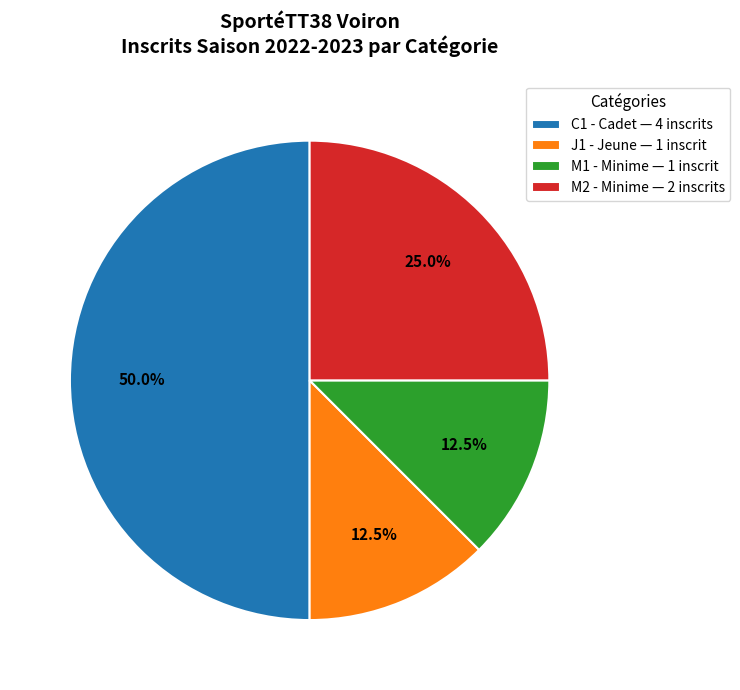

Between M2 - Minime — 2 inscrits and M1 - Minime — 1 inscrit, which is larger?

M2 - Minime — 2 inscrits